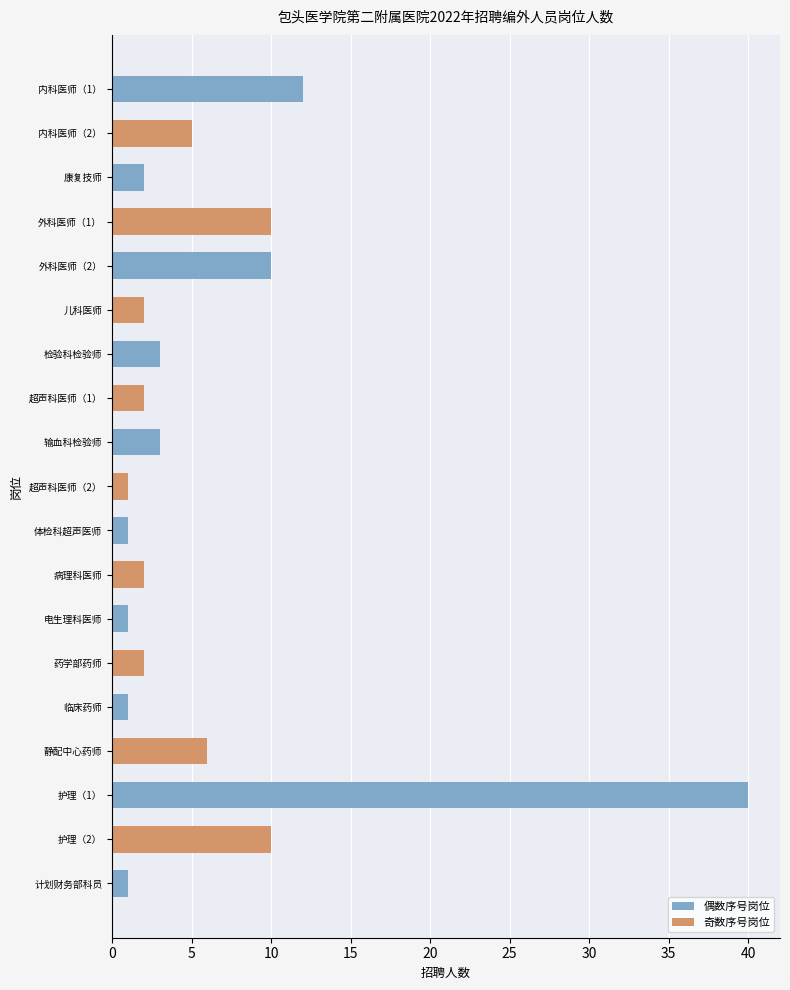

What is the difference between the maximum and second lowest values?

39